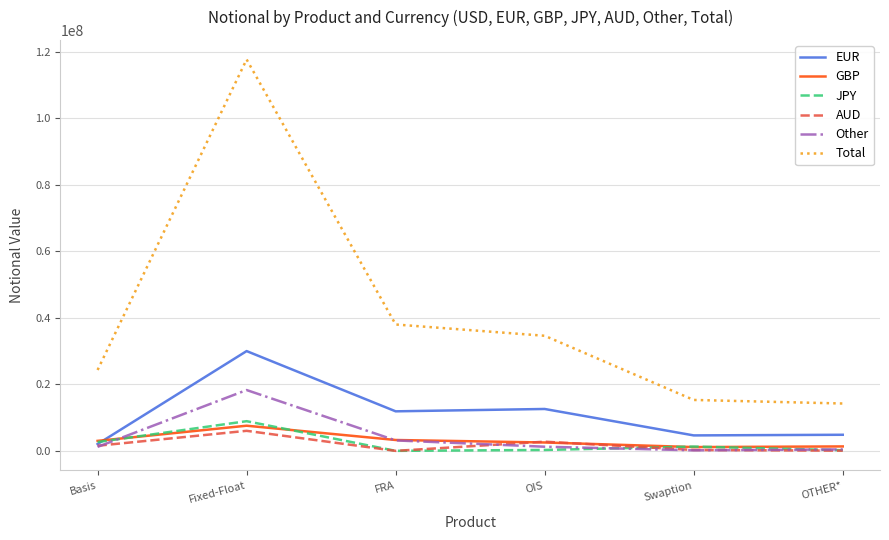

What is the difference between the second highest and second lowest values in the AUD series?

2700671